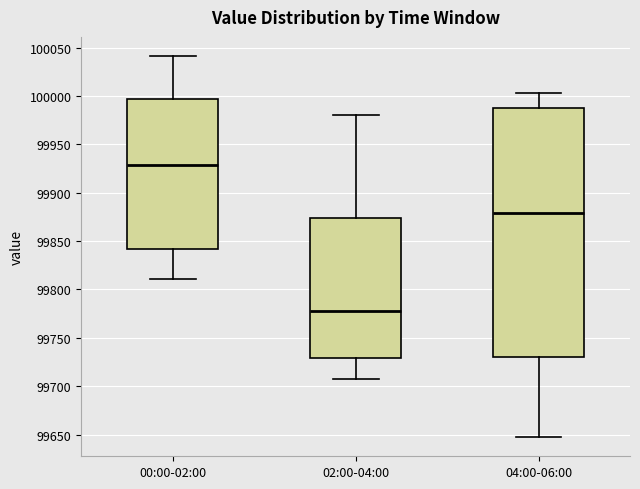

Comparing the boxes themselves (not the whiskers), which one is the tallest?

04:00-06:00